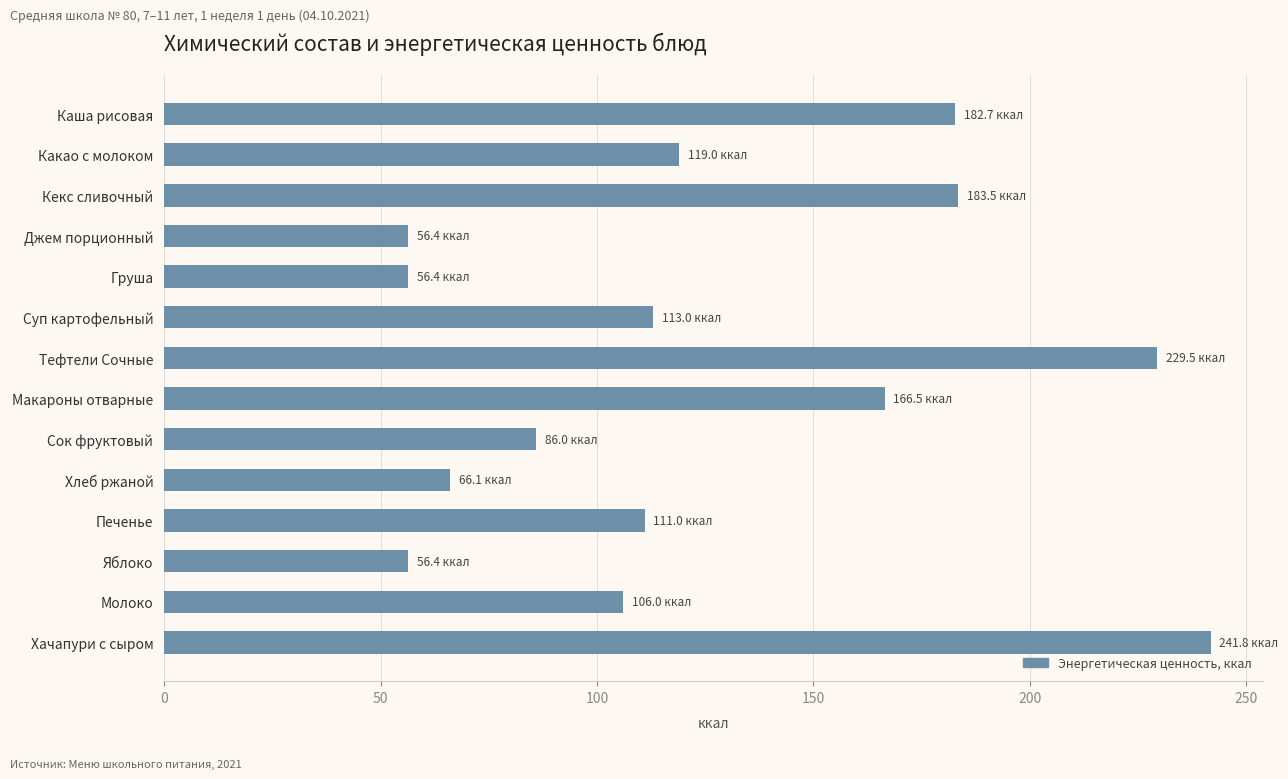

Which category has the highest value across all series?

Хачапури с сыром